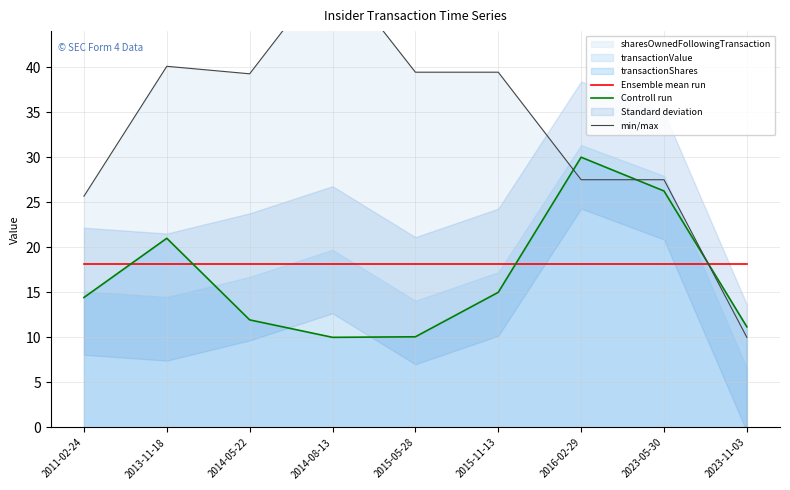

Which label corresponds to the largest value in the chart?

2014-08-13